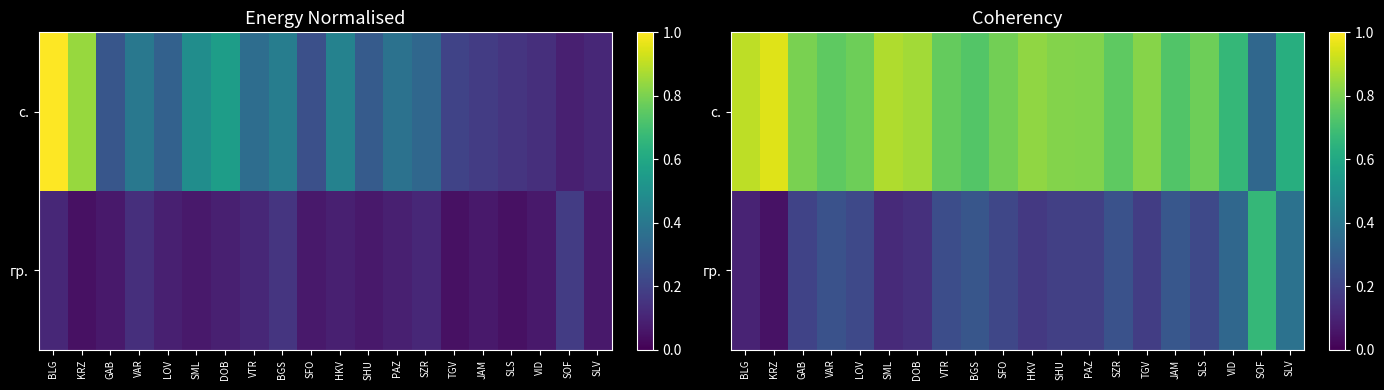

What is the minimum value shown in the chart?

0.1